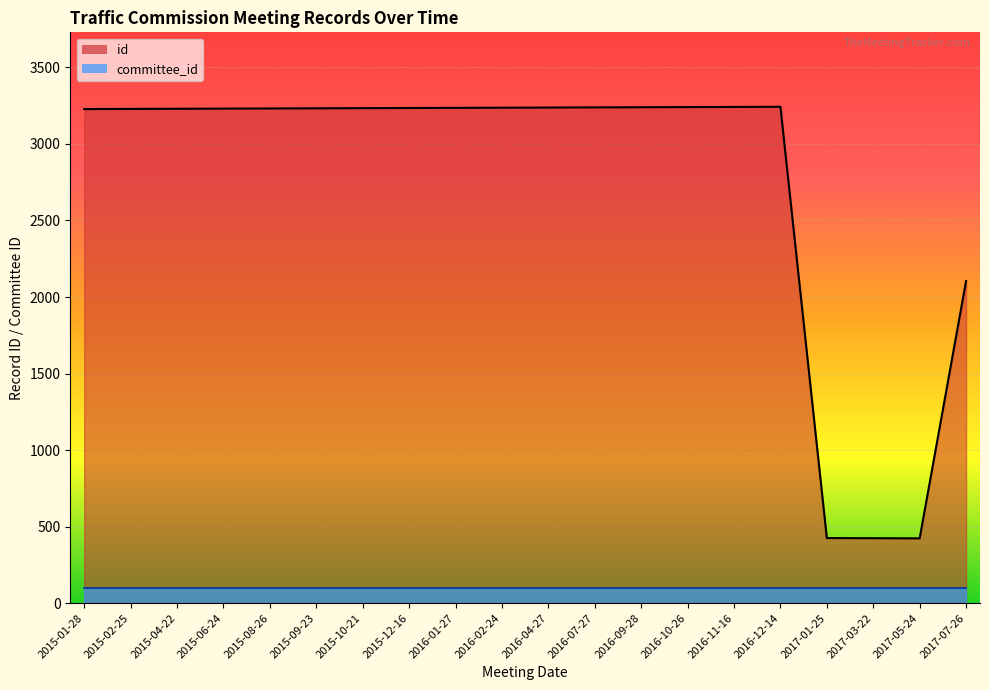

True or false: the data shows 3238 at 2016-04-27.

True